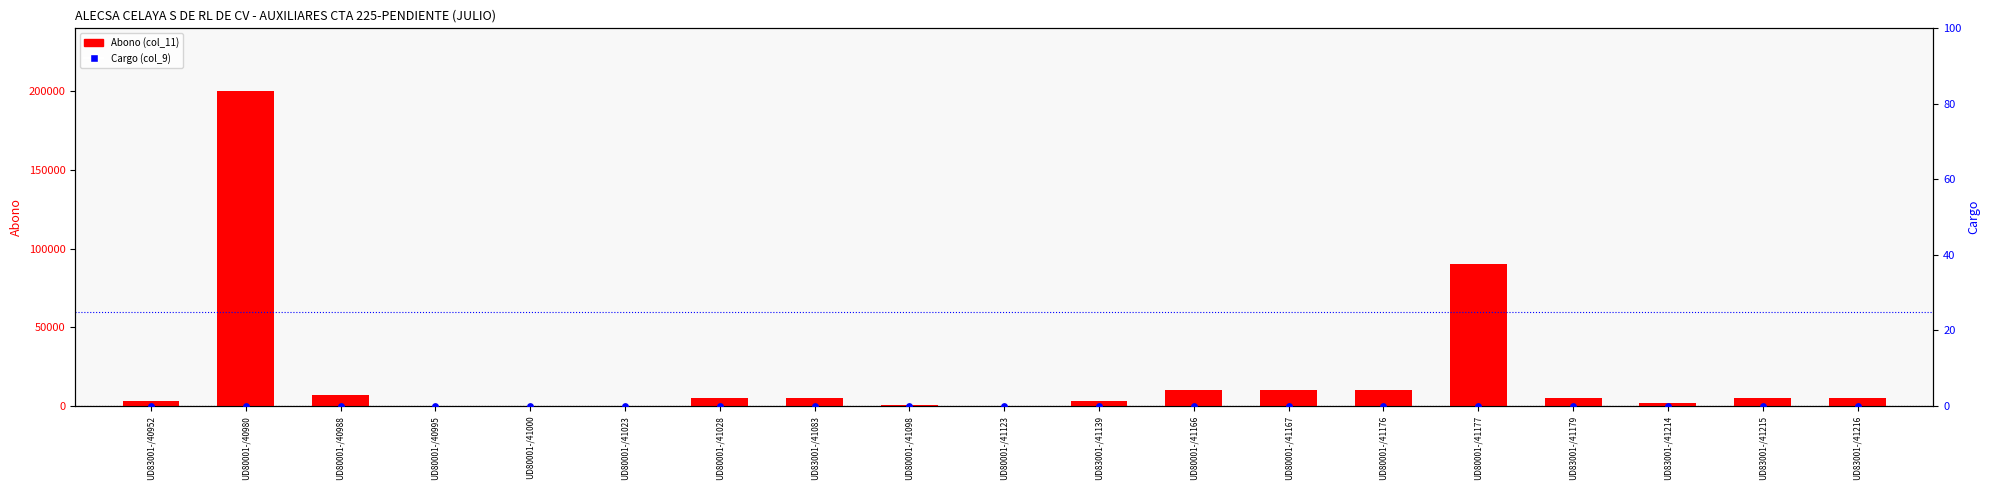

Is the value of Abono (col_11) at UD80001-/41000 greater than the value of Cargo (col_9) at UD80001-/41028?

No